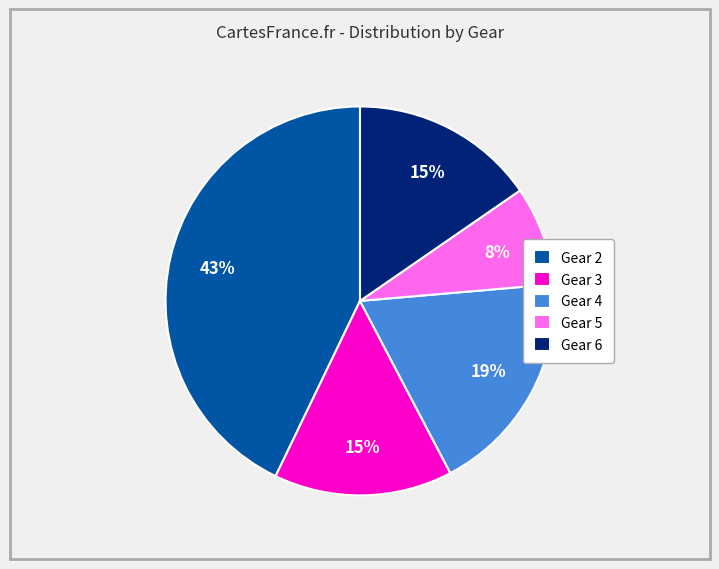

To the nearest percent, what portion does Gear 4 represent?

19%